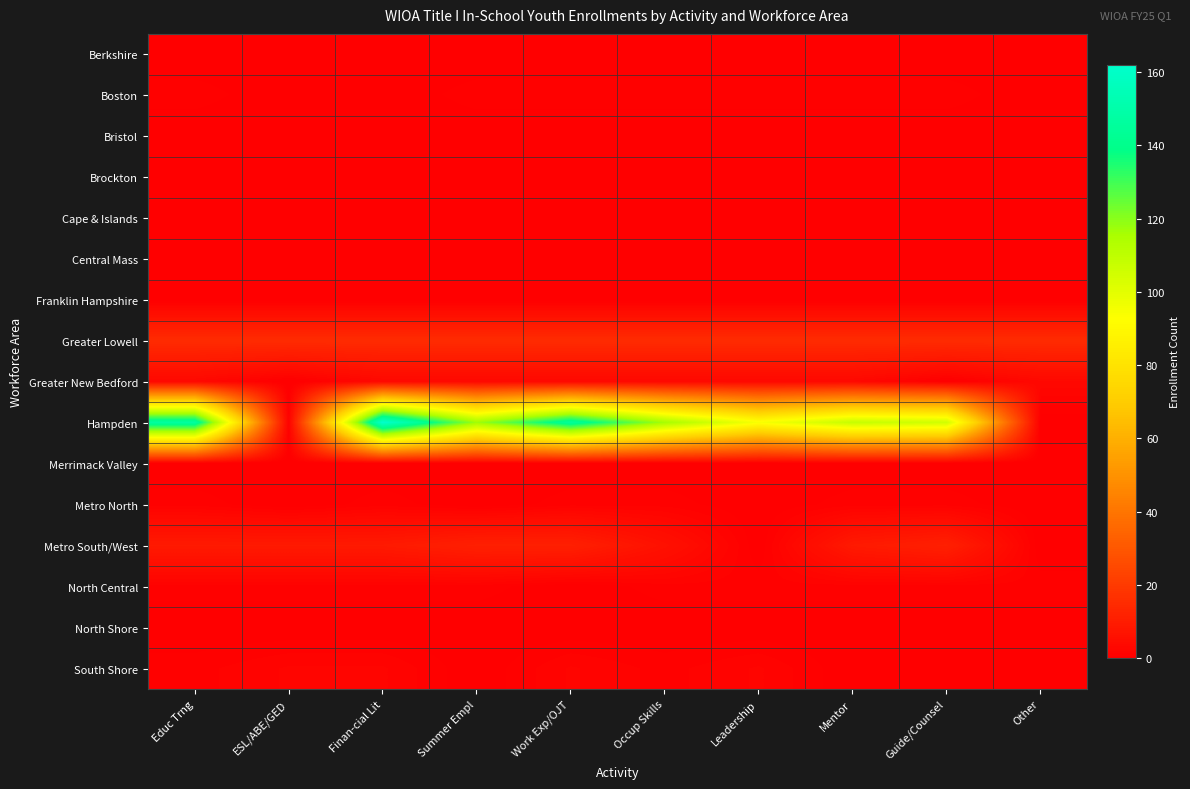

What is the total value across all series at Educ Trng?

178